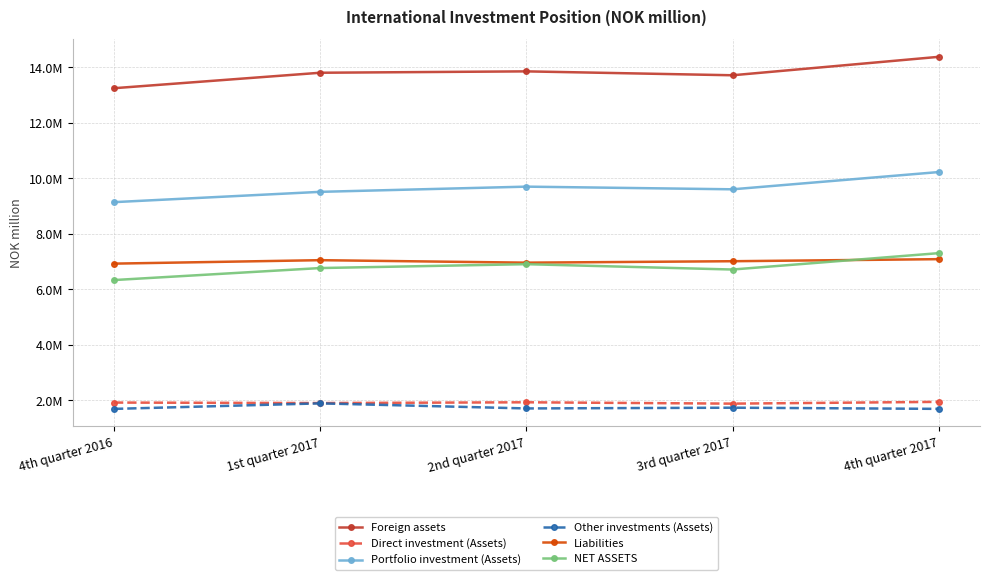

Is this an area chart (filled region under the line)?

No